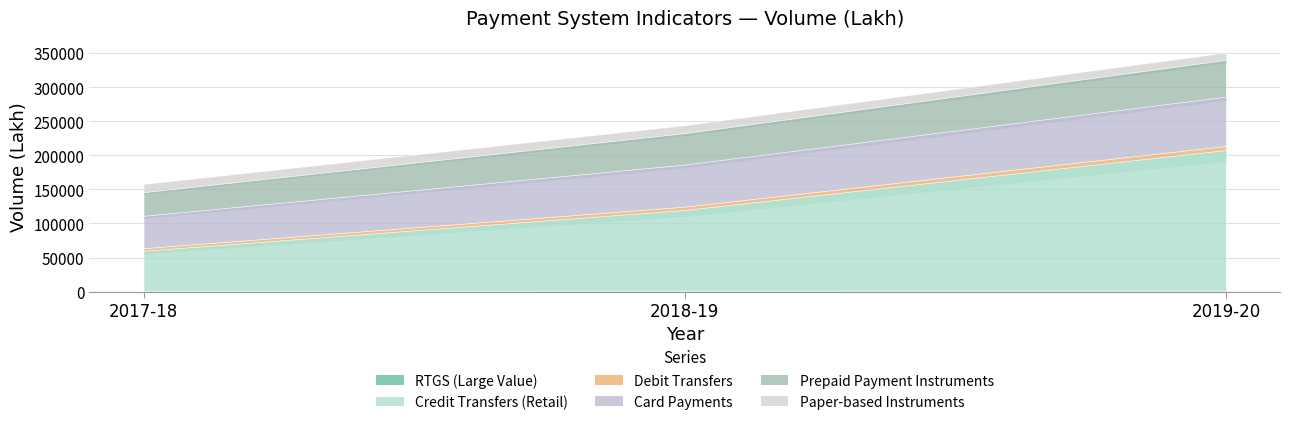

Reading left to right, extract all data points from this chart.

RTGS (Large Value): 1244	1366	1507
Credit Transfers (Retail): 58793	118481	206297
Debit Transfers: 3788	4914	6027
Card Payments: 47486	61769	72384
Prepaid Payment Instruments: 34590	46072	53941
Paper-based Instruments: 11713	11238	10414